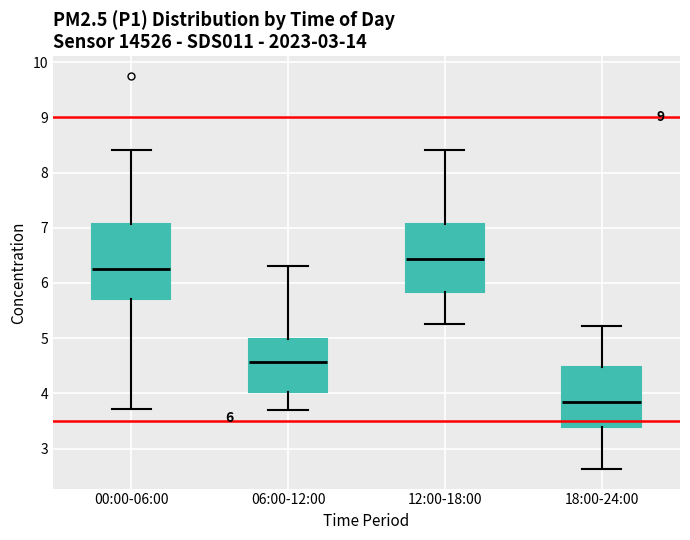

Which box has the lowest median line?

18:00-24:00